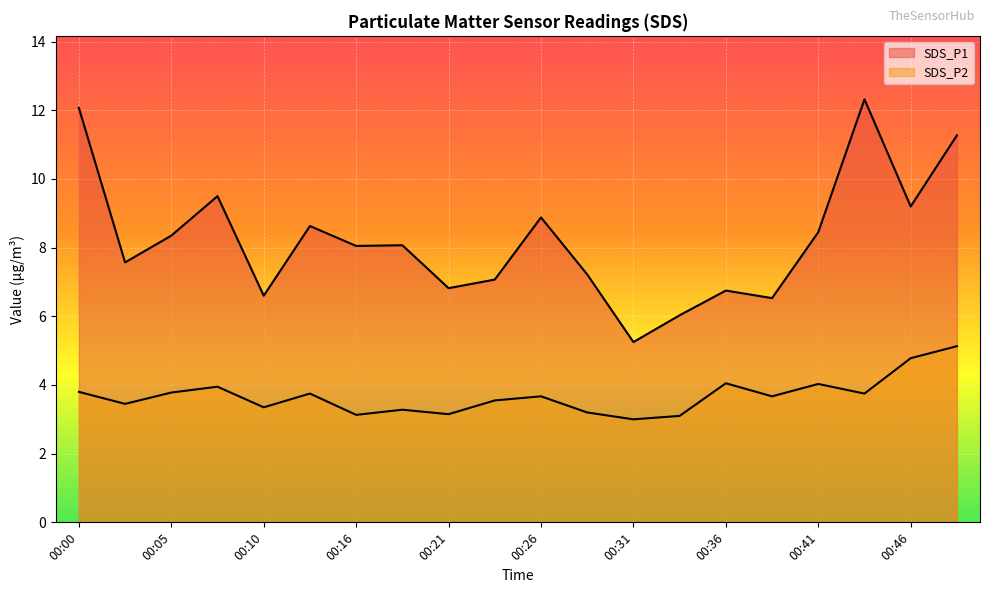

At which label does SDS_P1 reach its peak?

00:43